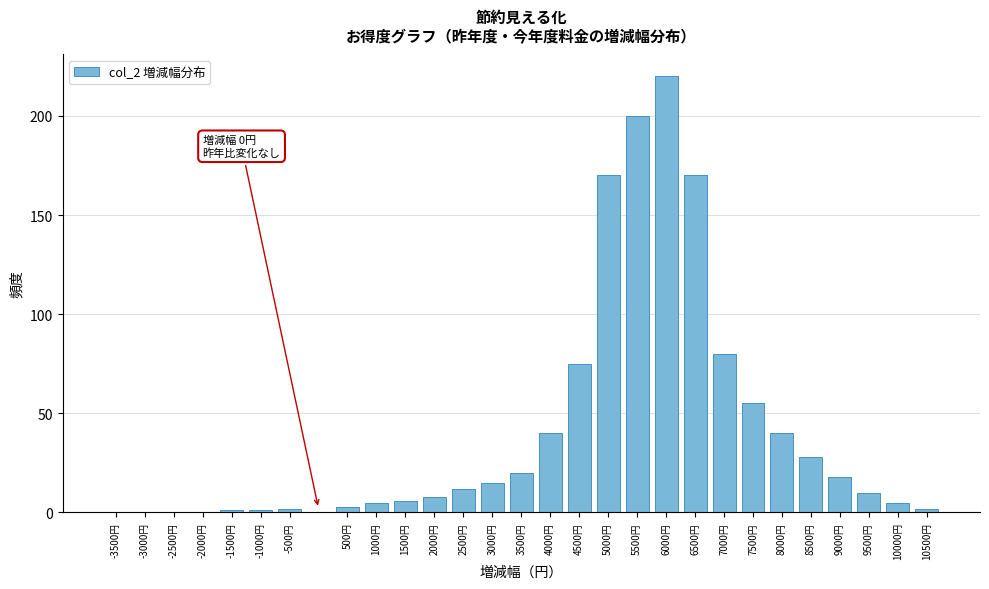

Reading left to right, extract all data points from this chart.

-3500円=0	-3000円=0	-2500円=0	-2000円=0	-1500円=1	-1000円=1	-500円=2	500円=3	1000円=5	1500円=6	2000円=8	2500円=12	3000円=15	3500円=20	4000円=40	4500円=75	5000円=170	5500円=200	6000円=220	6500円=170	7000円=80	7500円=55	8000円=40	8500円=28	9000円=18	9500円=10	10000円=5	10500円=2